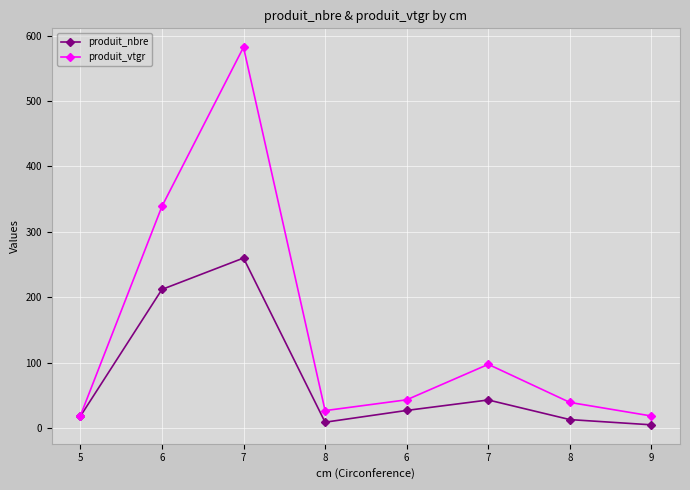

What is the label of the 3rd point from the left?

7